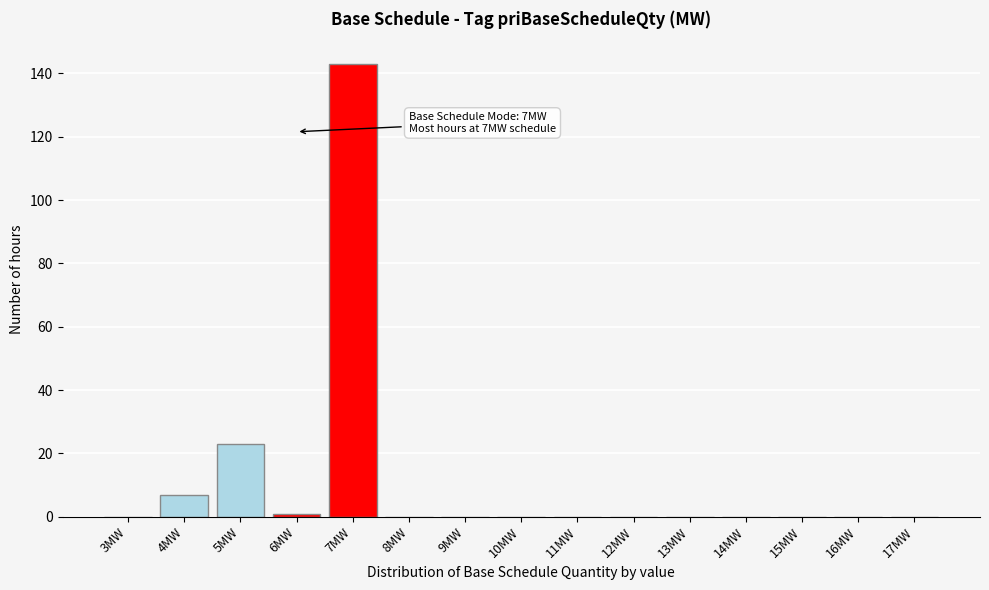

Reading right to left, extract all data points from this chart.

17MW=0	16MW=0	15MW=0	14MW=0	13MW=0	12MW=0	11MW=0	10MW=0	9MW=0	8MW=0	7MW=143	6MW=1	5MW=23	4MW=7	3MW=0